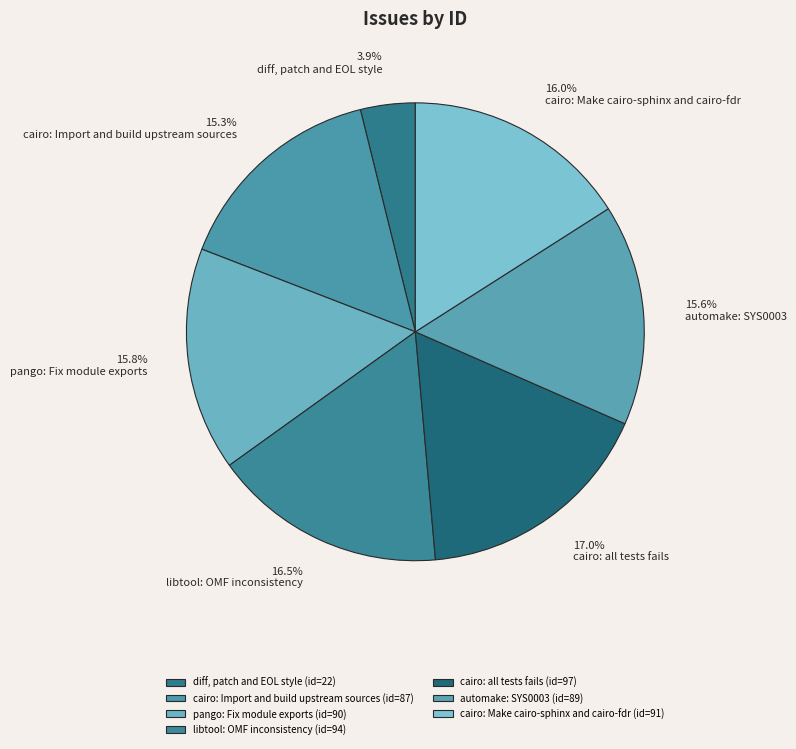

What is the change in value from cairo: all tests fails to automake: SYS0003?

-8